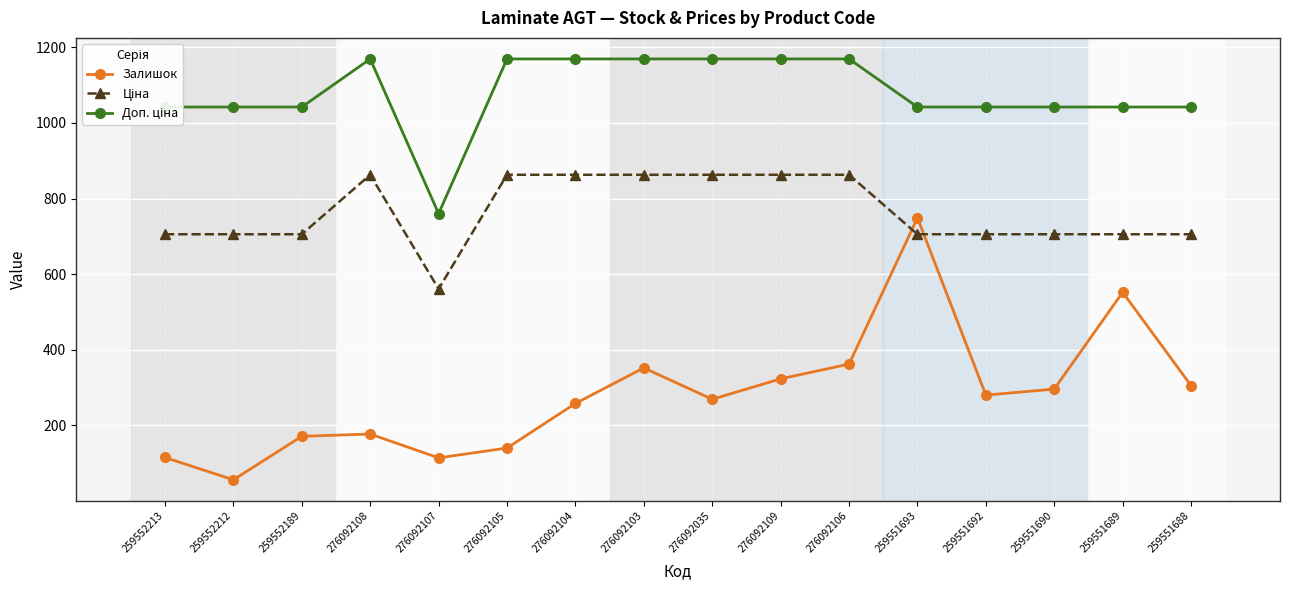

In Залишок, how many points are higher than both neighbors (excluding endpoints)?

4